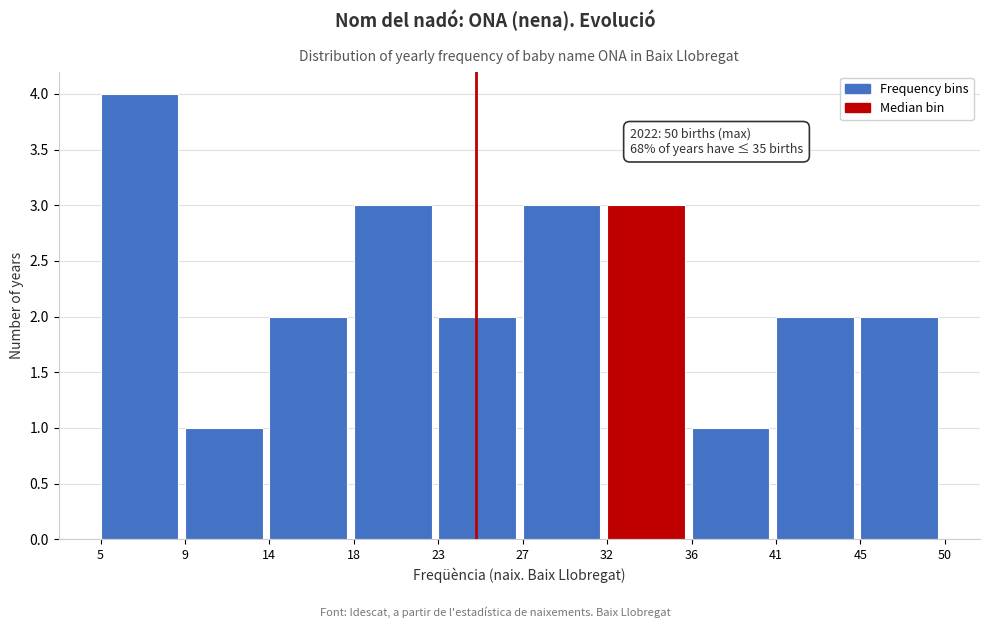

Reading left to right, extract all data points from this chart.

4	1	2	3	2	3	3	1	2	2